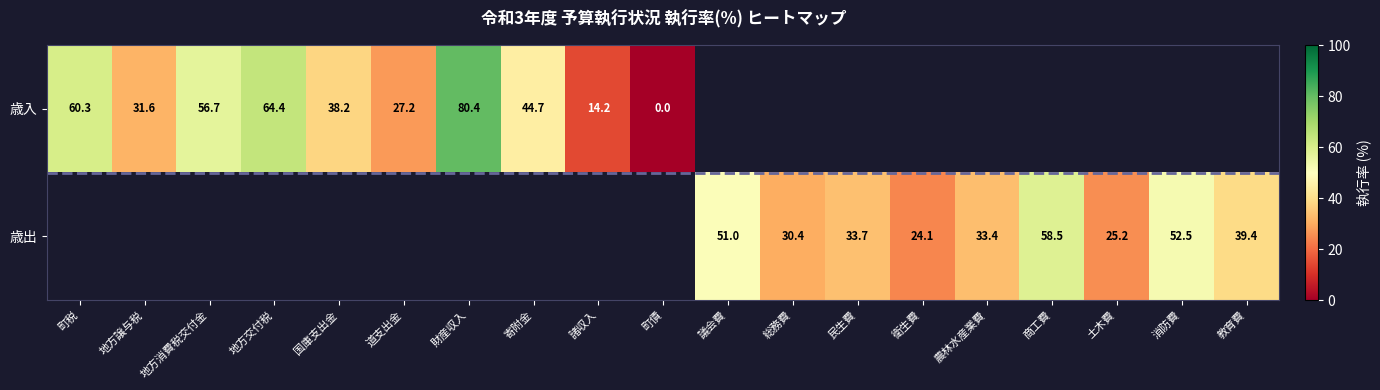

What is the difference between the 歳入 values at 地方交付税 and 町債?

64.4